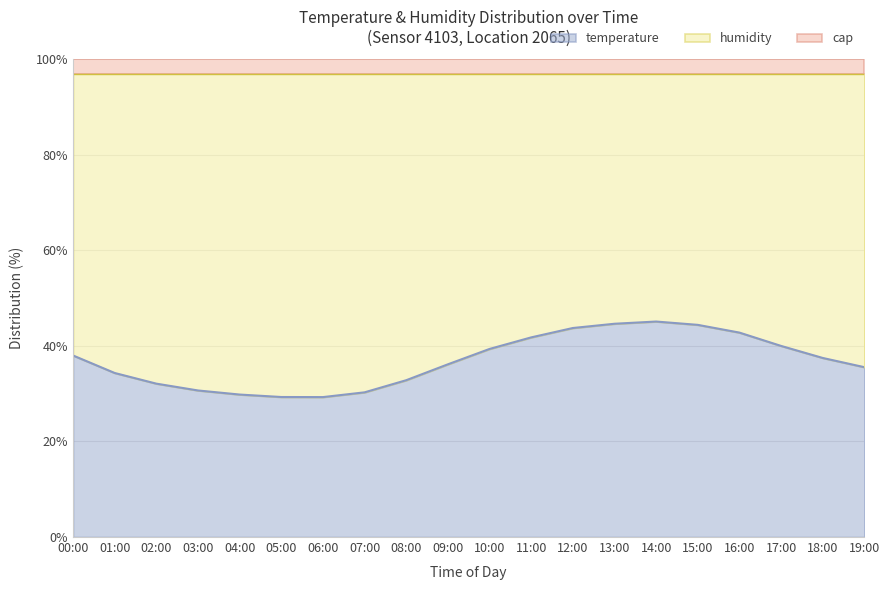

What is the change in value from 13:00 to 19:00?

-9.1